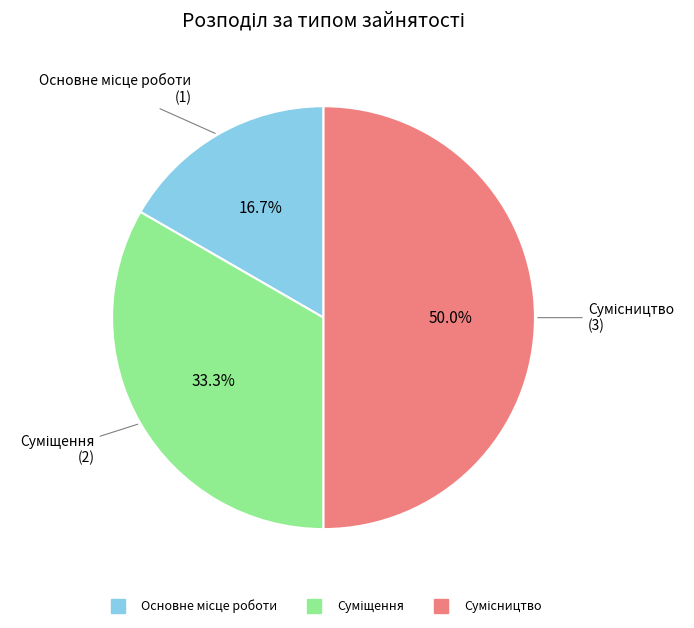

True or false: Сумісництво accounts for 62% of the total.

False